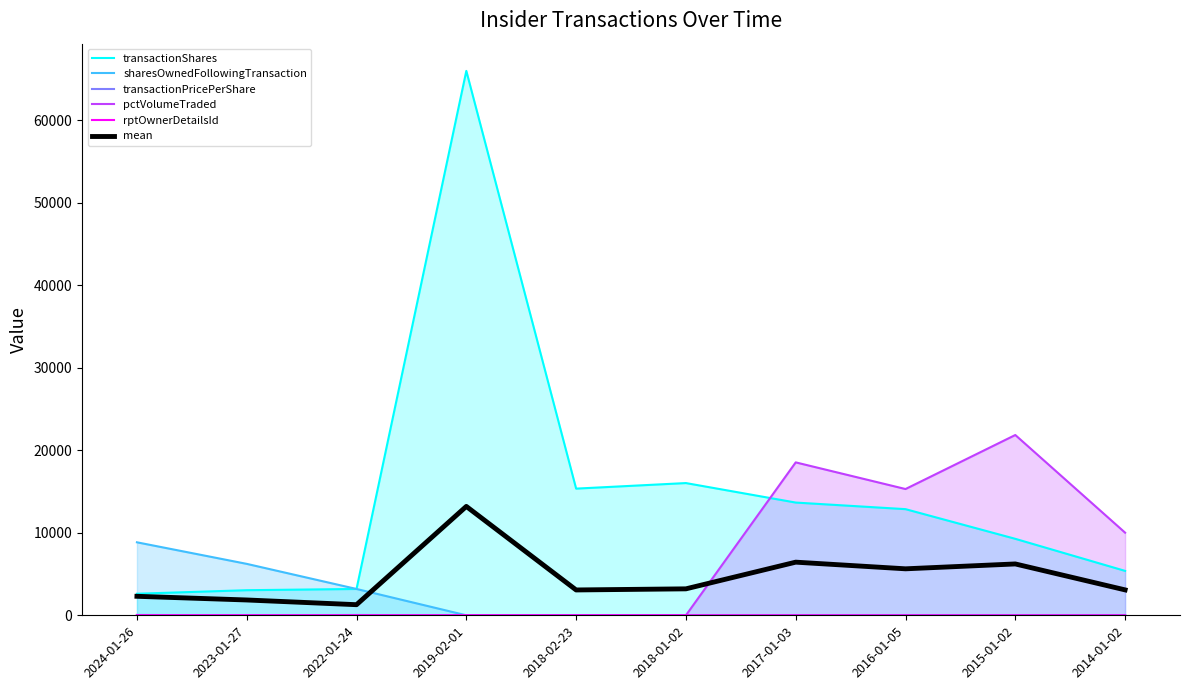

The value of sharesOwnedFollowingTransaction at 2014-01-02 is -4484.6. True or false?

False